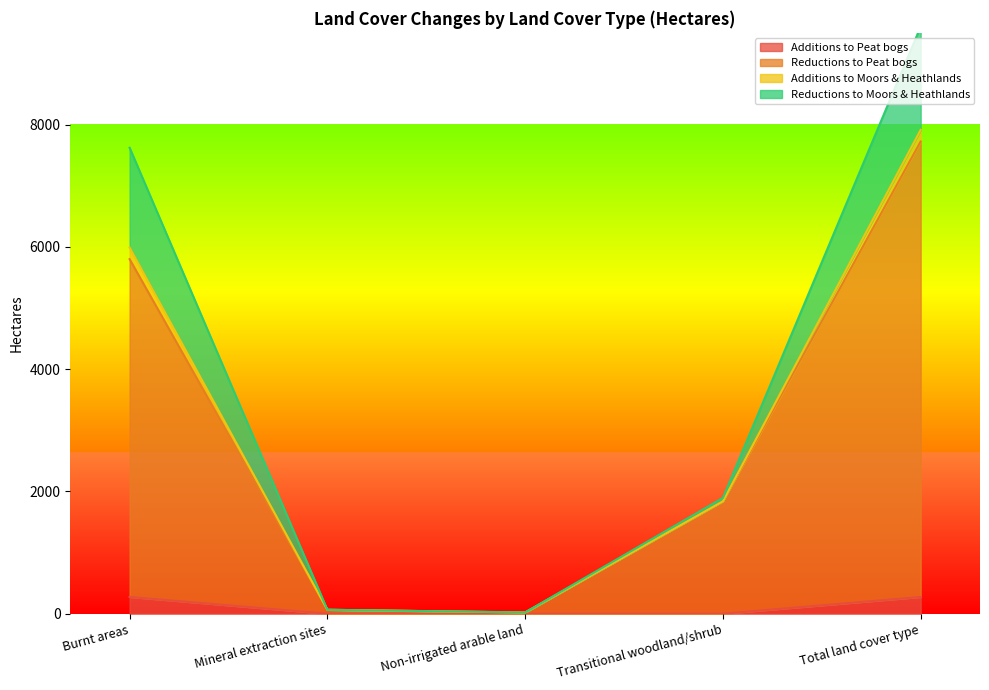

Is the value of Reductions to Moors & Heathlands at Transitional woodland/shrub greater than the value of Additions to Peat bogs at Mineral extraction sites?

Yes